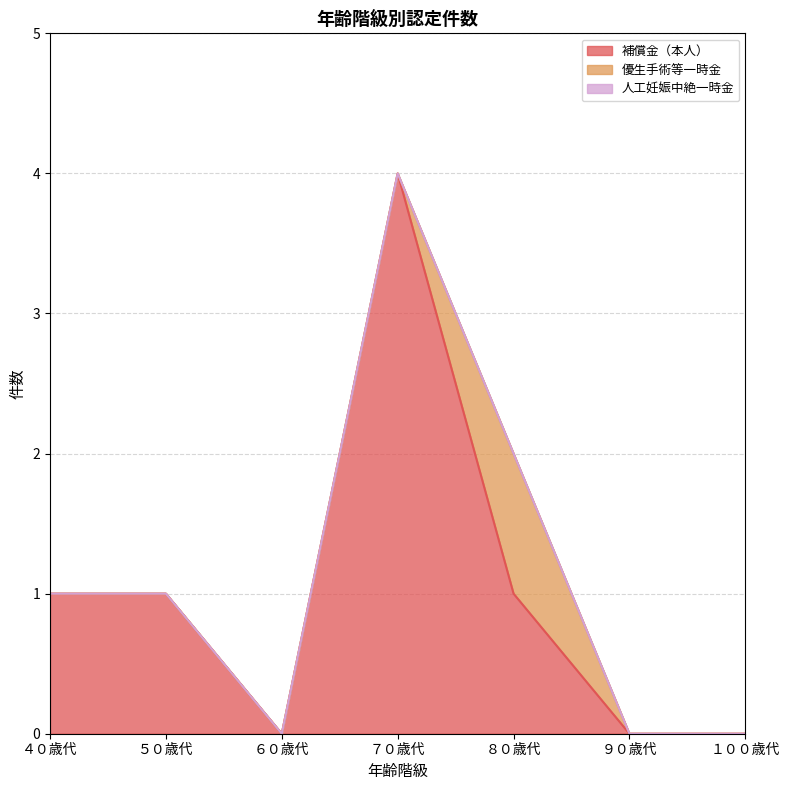

What is the average value of the 補償金（本人） series?

1